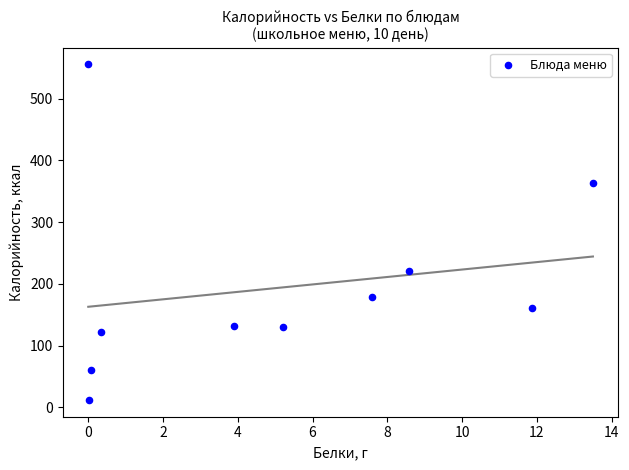

What Y value in the scatter plot is closest to 283?

221.5